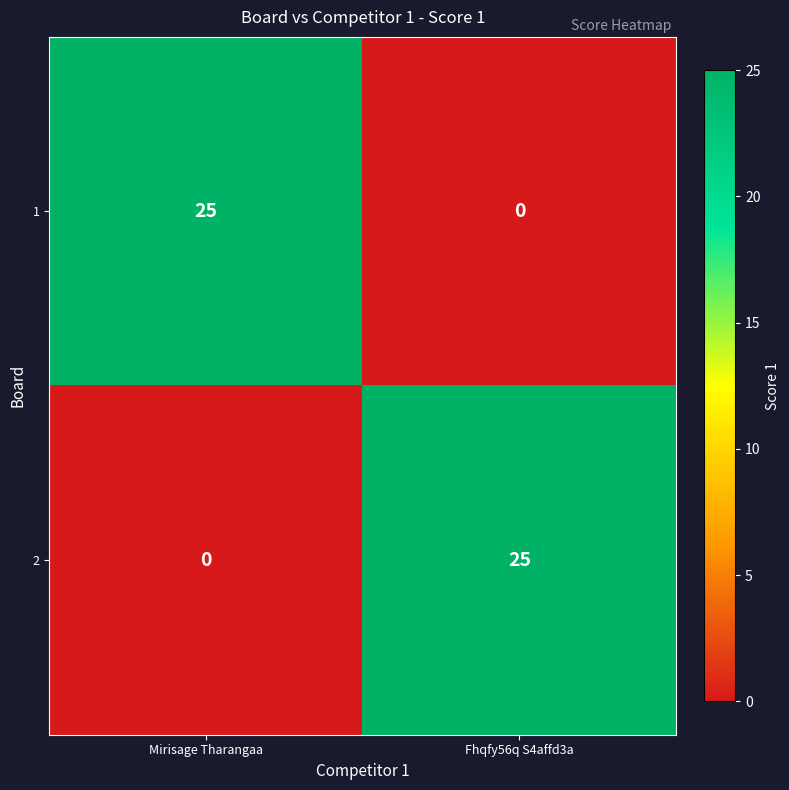

What is the total value across all series at Fhqfy56q S4affd3a?

25